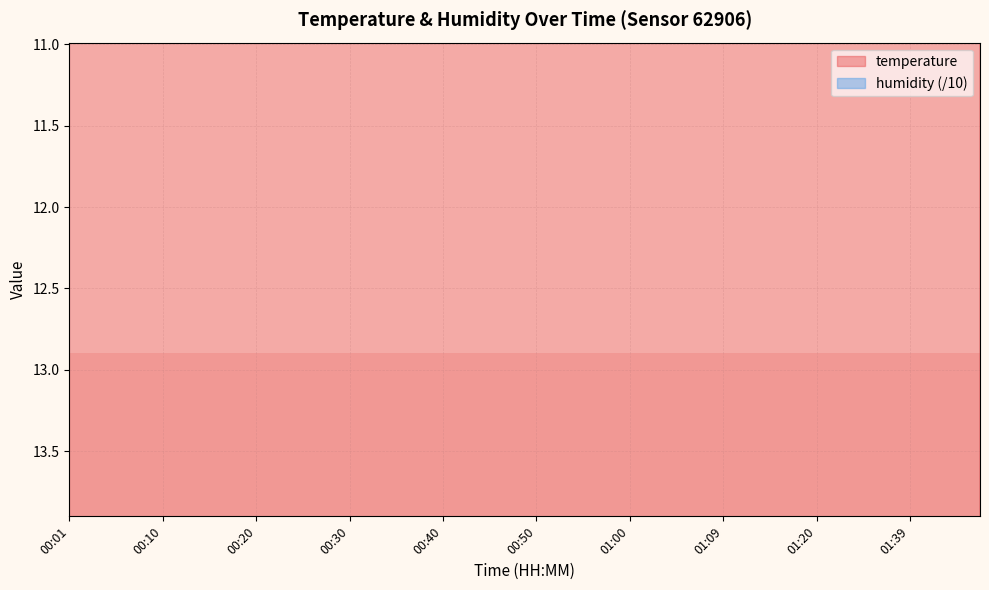

Which has a higher value, 00:03 or 00:45?

00:03